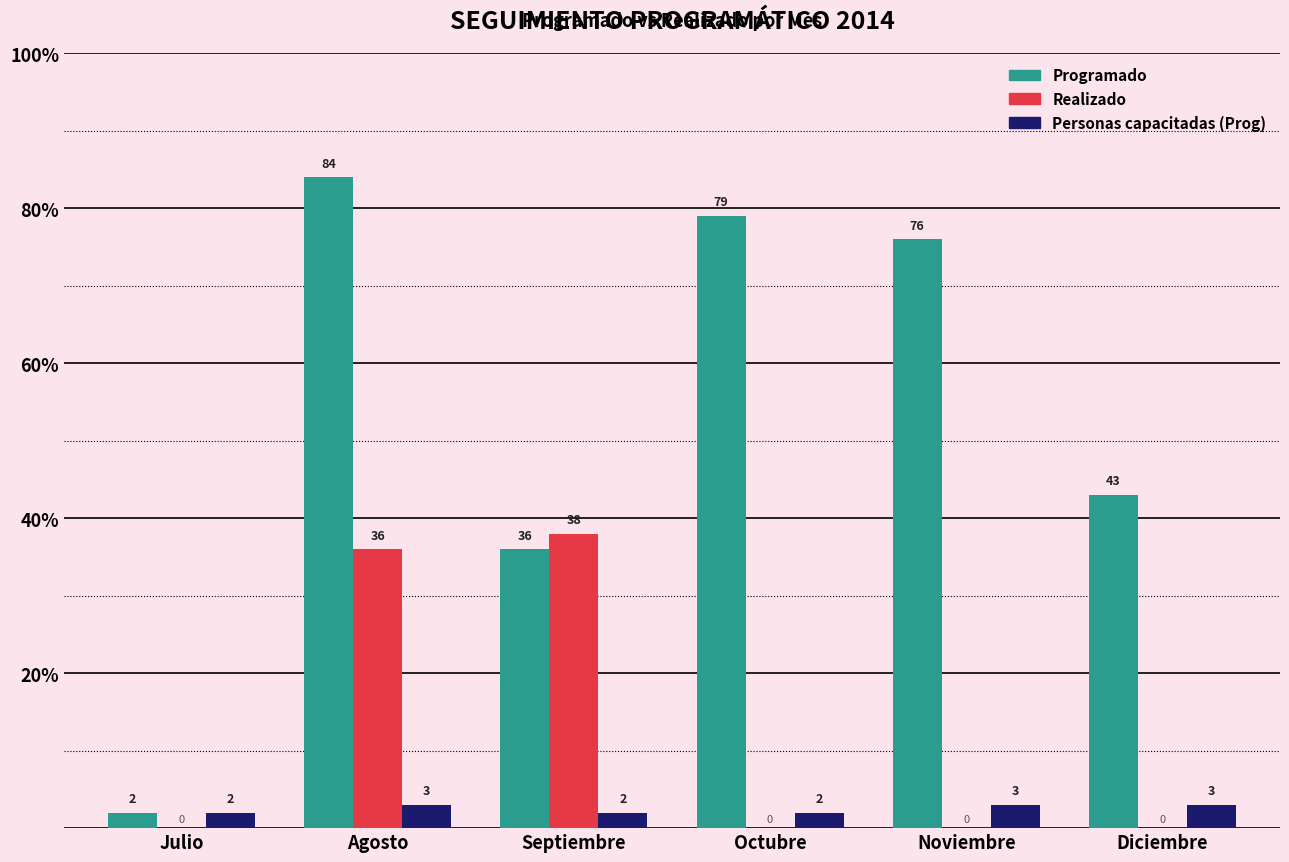

At which category is the sum across all series the highest?

Agosto